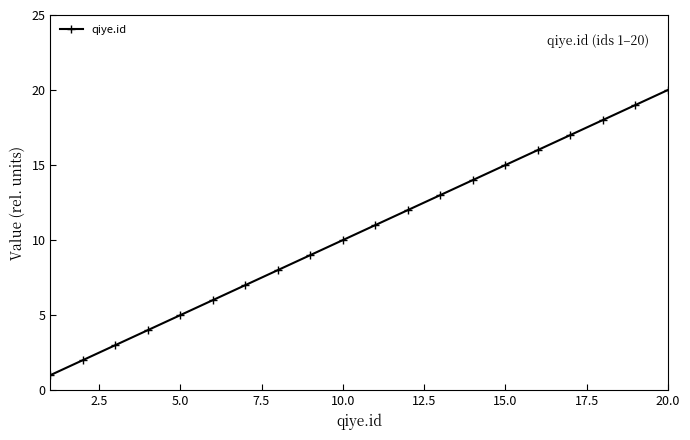

How many lines are shown in the chart?

1